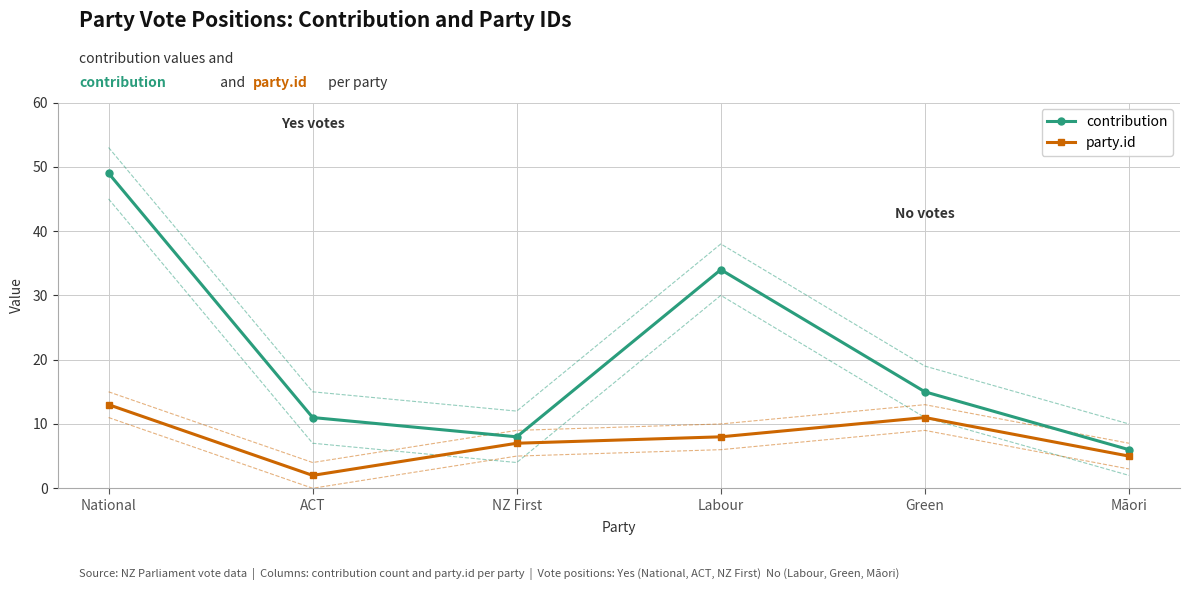

Between ACT and Māori, which series saw the biggest shift?

contribution